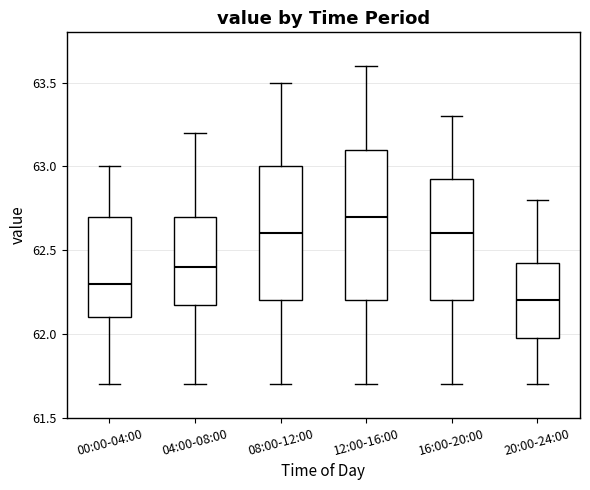

Reading left to right, transcribe this box plot: for each box, give where its median line is, the range the box spans, and where its two whiskers end, as read against the y-axis. The values are not printed on the chart, so give them approximately, as read against the axis.

00:00-04:00: median 62.30, box 62.10 to 62.70, whiskers 61.70 to 63.00
04:00-08:00: median 62.40, box 62.20 to 62.70, whiskers 61.70 to 63.20
08:00-12:00: median 62.60, box 62.20 to 63.00, whiskers 61.70 to 63.50
12:00-16:00: median 62.70, box 62.20 to 63.10, whiskers 61.70 to 63.60
16:00-20:00: median 62.60, box 62.20 to 62.95, whiskers 61.70 to 63.30
20:00-24:00: median 62.20, box 62.00 to 62.45, whiskers 61.70 to 62.80